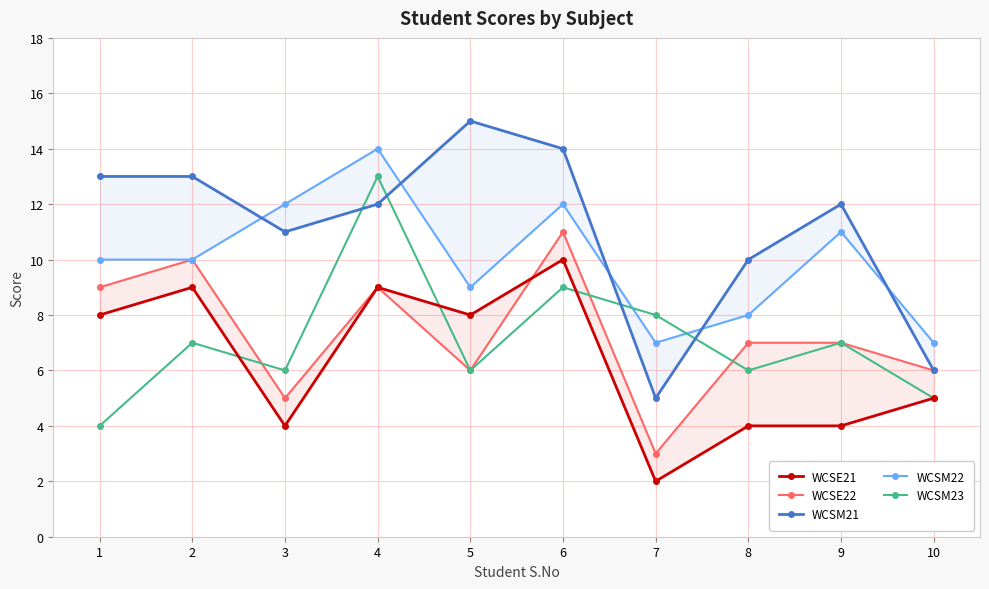

How many lines are shown in the chart?

5